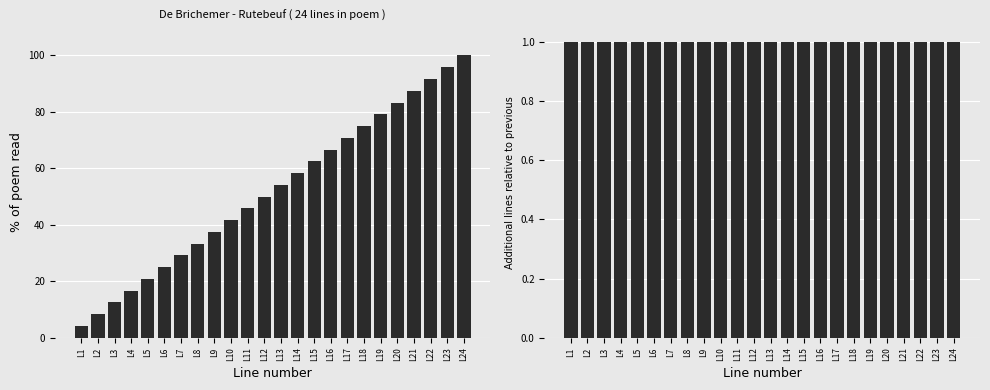

True or false: line_number_diff has a value of 1.0 at L13.

True